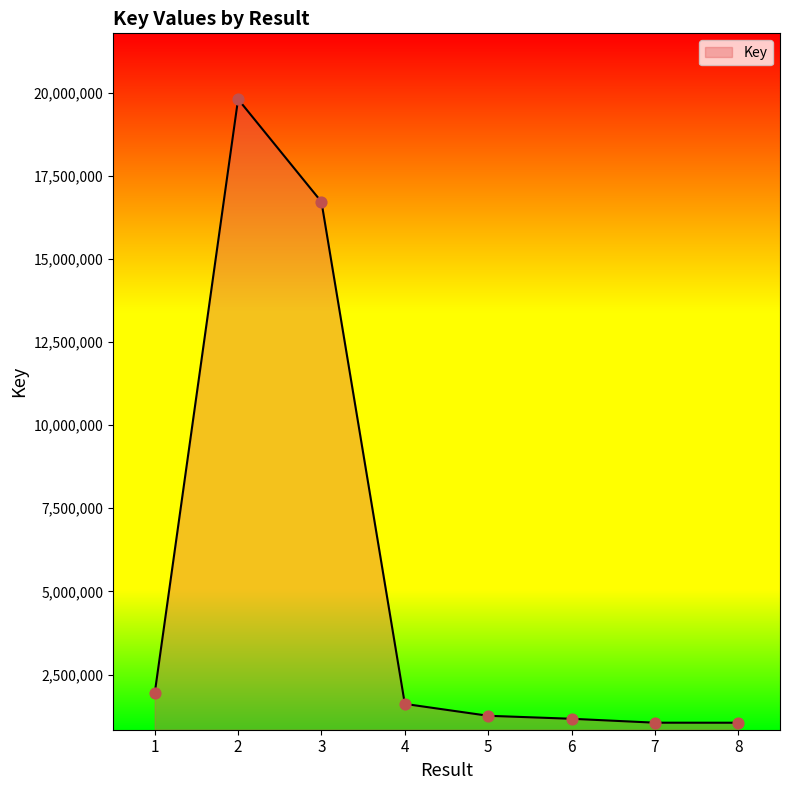

What is the change in value from 2 to 3?

-3086789